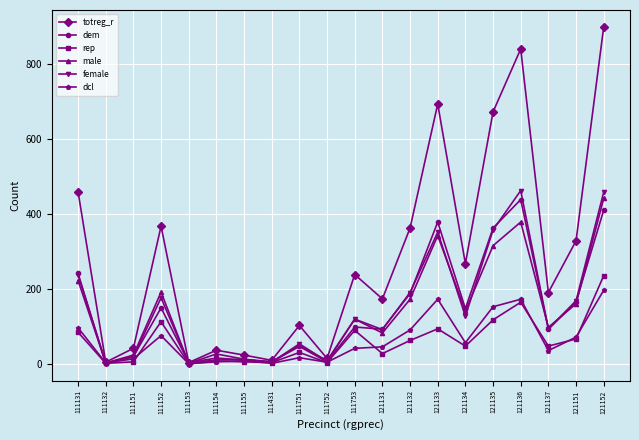

Which category has the highest value across all series?

121152